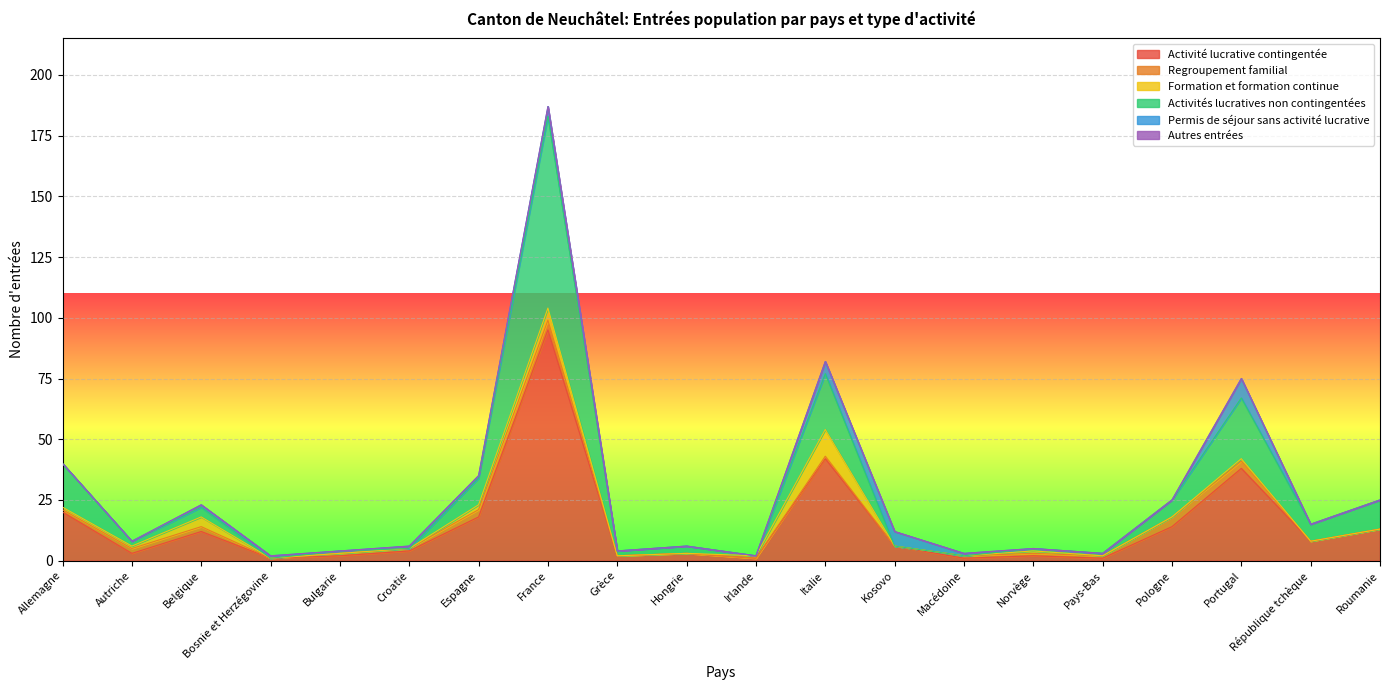

What is the maximum value for Activités lucratives non contingentées?

79